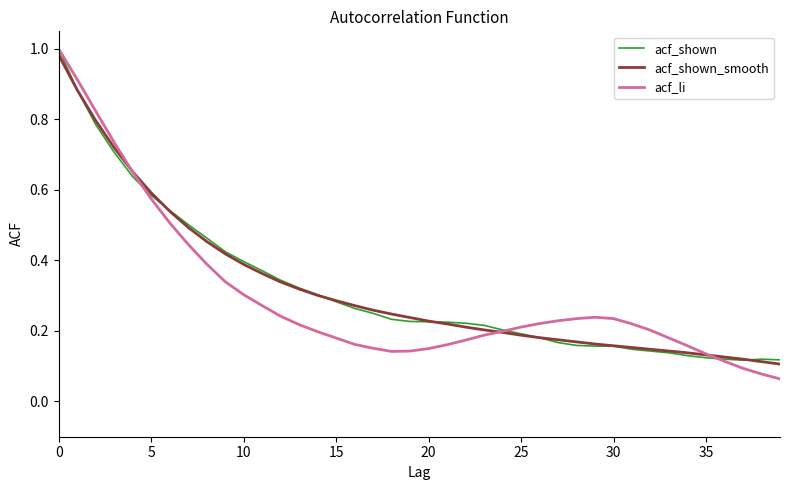

At which category does acf_li reach its first local peak?

29